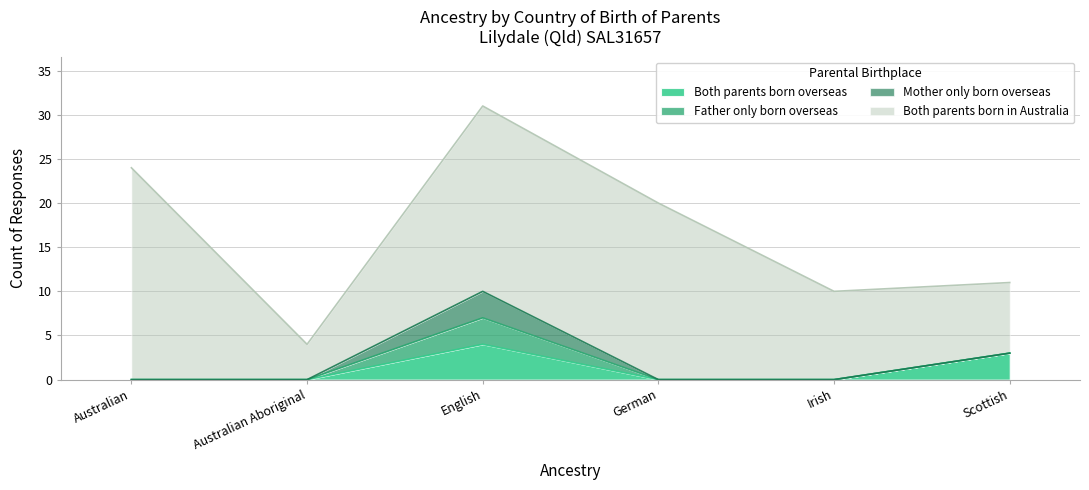

How many interior local peaks does the Father only born overseas series have?

1